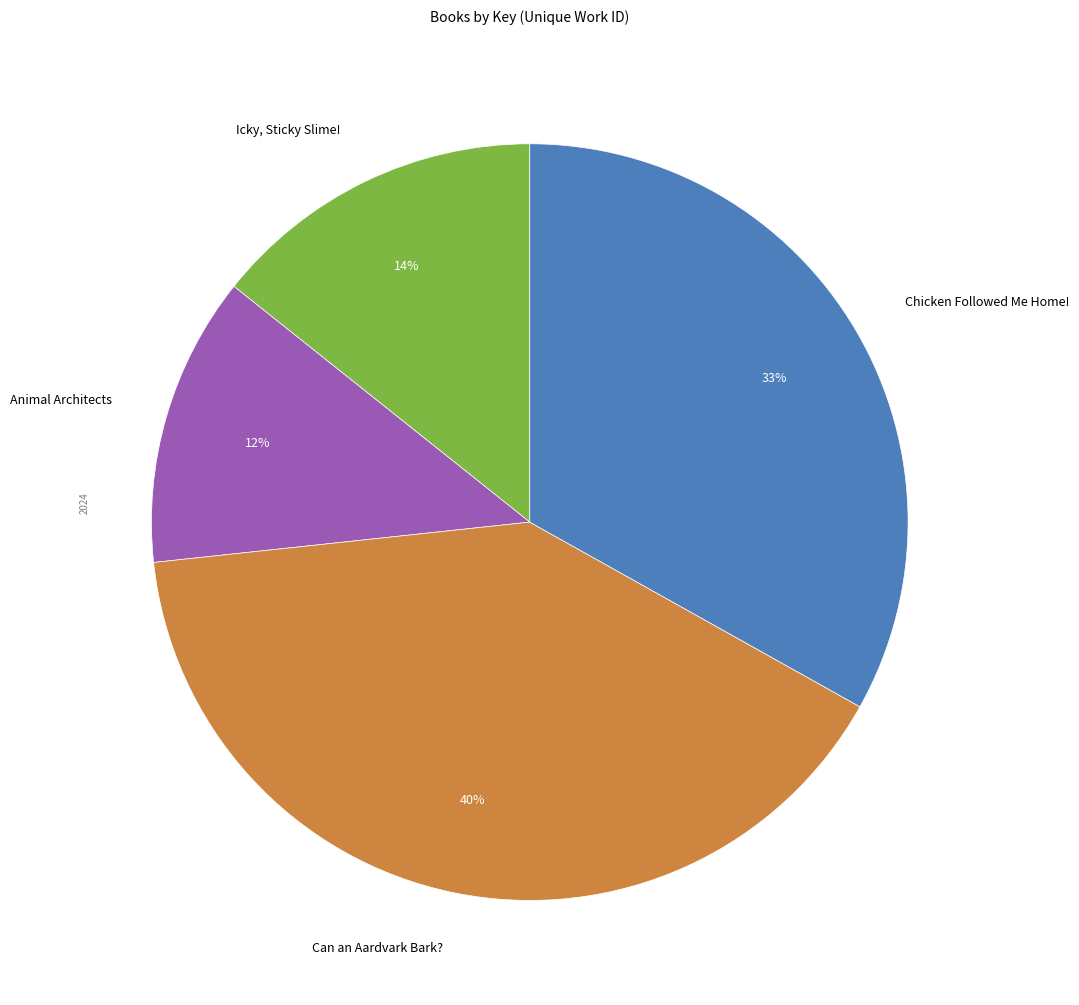

Is it true that Icky, Sticky Slime! is 27% of the pie?

False